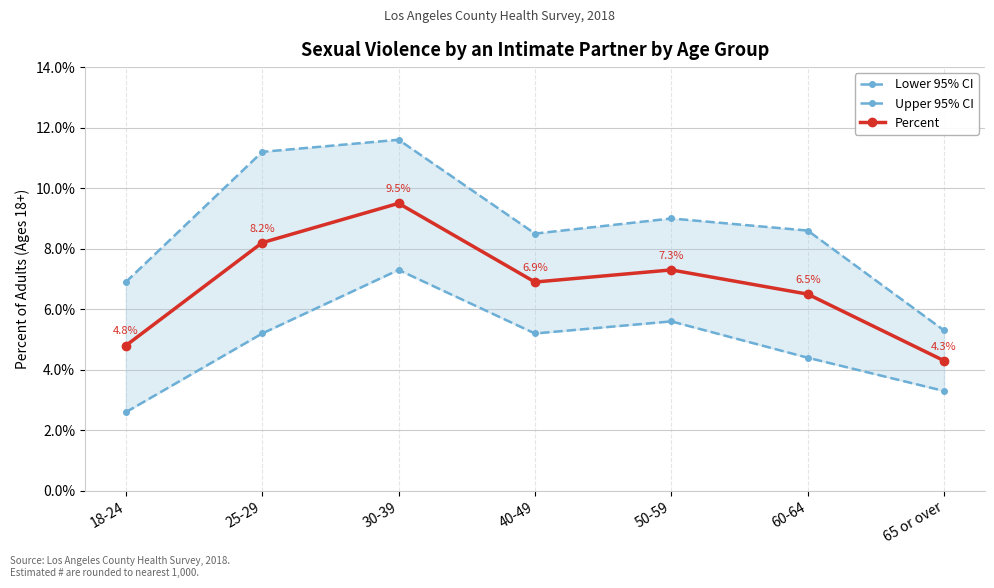

Which series has the widest spread of values?

Upper 95% CI